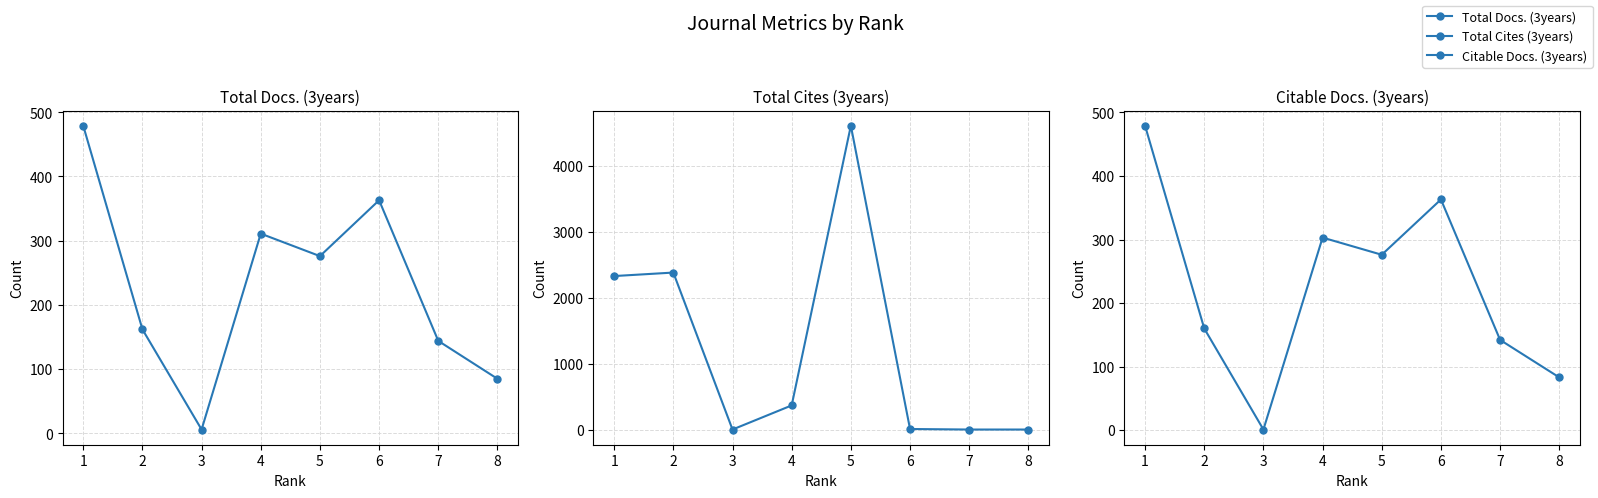

In Citable Docs. (3years), how many points are higher than both neighbors (excluding endpoints)?

2